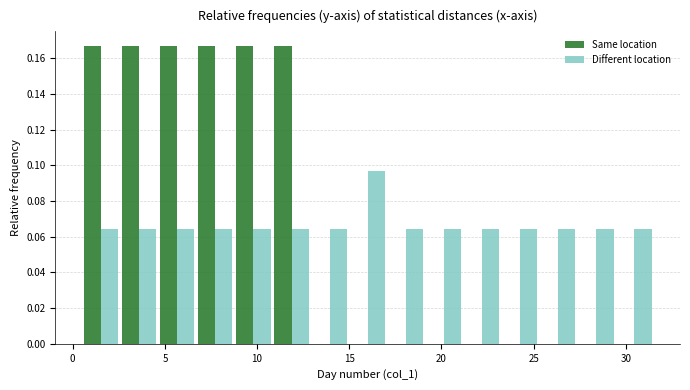

What is the height of the Same location bar covering 9.0 to 11.0 on the x-axis? Neither the bar edges nor the heights are printed on the chart, so give them approximately, as read against the axes.

0.166